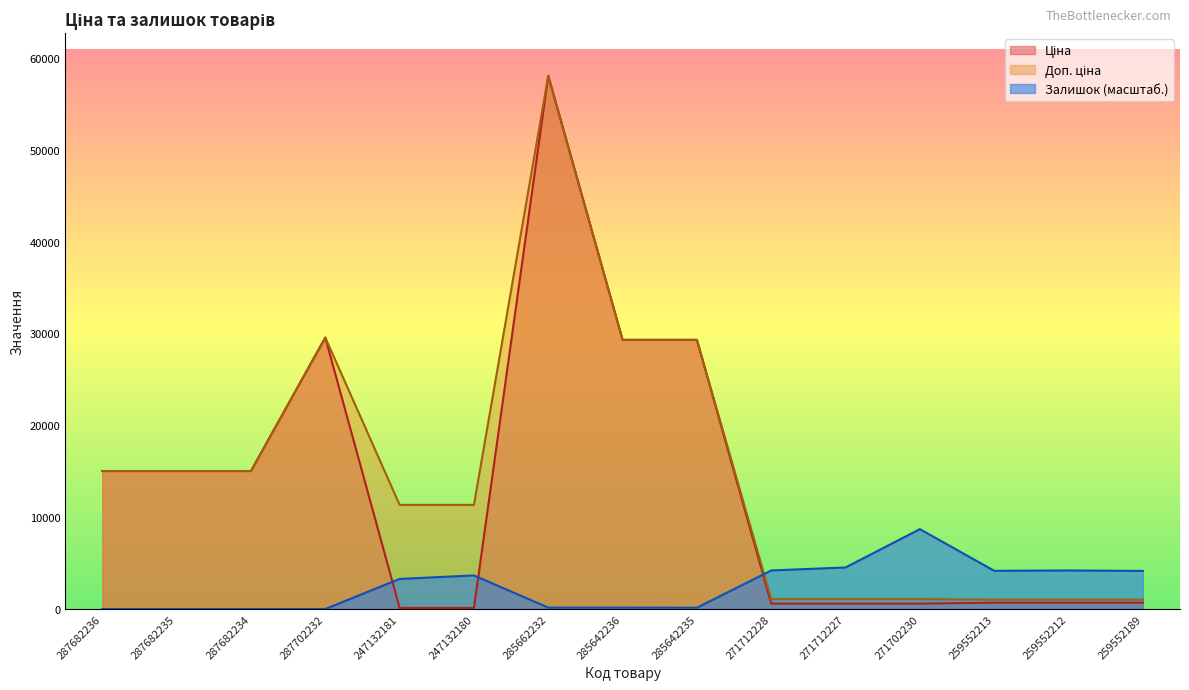

Reading left to right, extract all data points from this chart.

Ціна: 287682236=15019.2	287682235=15019.2	287682234=15019.2	287702232=29548.9	247132181=113.3	247132180=113.3	285662232=58037.0	285642236=29294.9	285642235=29294.9	271712228=586.0	271712227=586.0	271702230=586.0	259552213=689.1	259552212=689.1	259552189=689.1
Доп. ціна: 287682236=15019.2	287682235=15019.2	287682234=15019.2	287702232=29548.9	247132181=11334.0	247132180=11334.0	285662232=58037.0	285642236=29294.9	285642235=29294.9	271712228=1074.5	271712227=1074.5	271702230=1074.5	259552213=1017.8	259552212=1017.8	259552189=1017.8
Залишок: 287682236=0.0	287682235=0.0	287682234=0.0	287702232=0.0	247132181=3275.6	247132180=3653.6	285662232=151.2	285642236=151.2	285642235=138.6	271712228=4195.3	271712227=4522.9	271702230=8693.0	259552213=4157.5	259552212=4195.3	259552189=4144.9